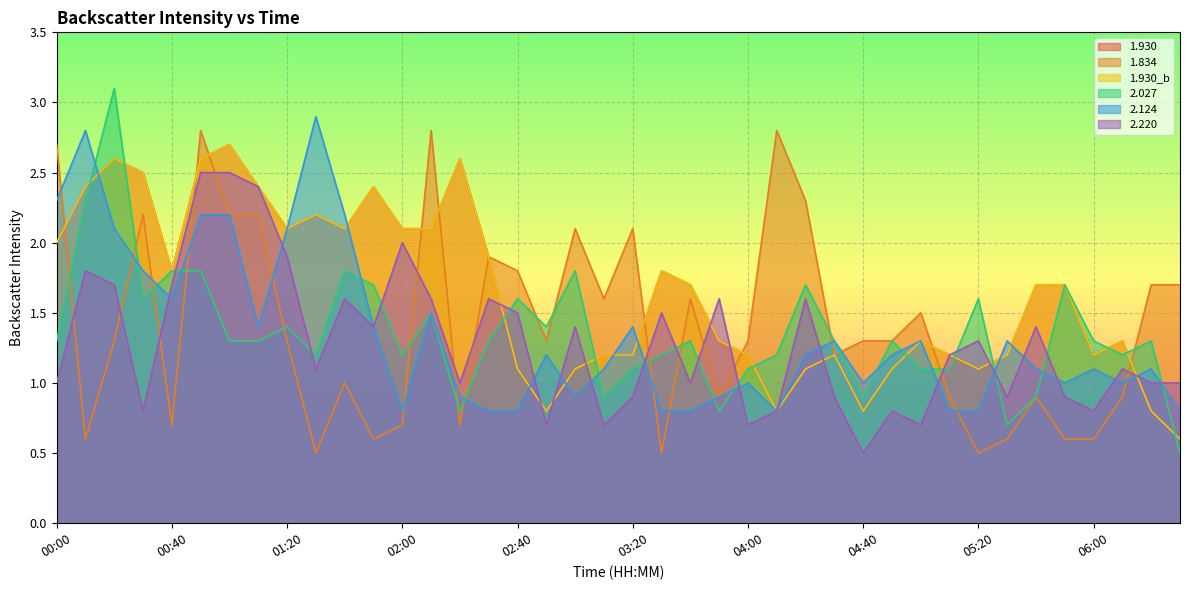

List the series in order of their peak value, highest first.

2.027, 2.124, 1.834, 1.930, 1.930_b, 2.220